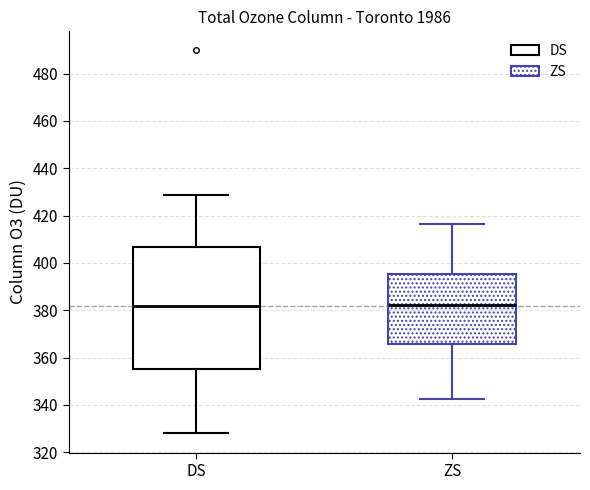

Where does the lower whisker of the box for ZS end on the y-axis? The values are not printed on the chart, so give them approximately, as read against the axis.

342